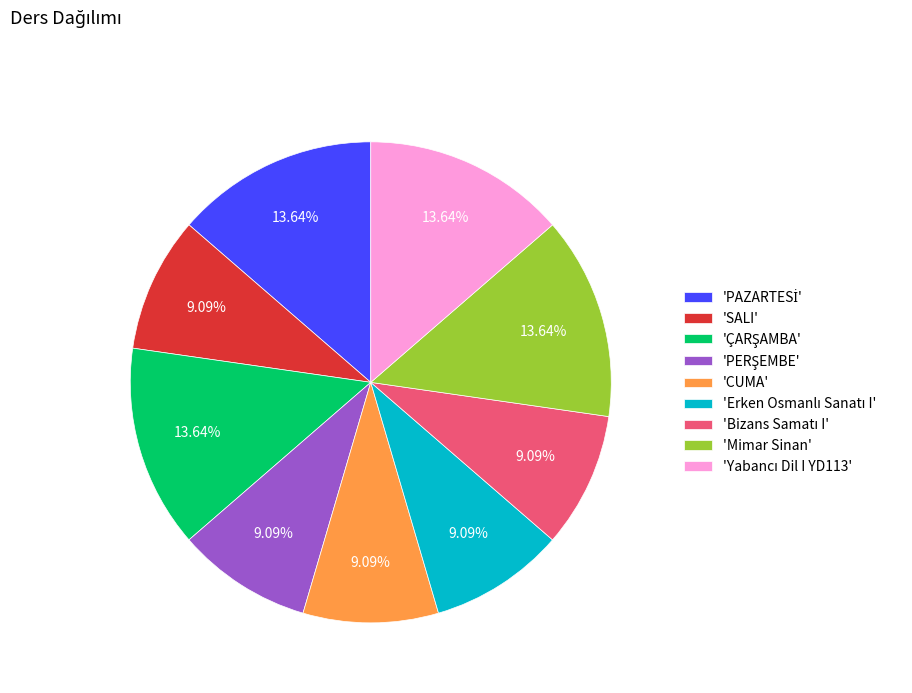

Is 'Mimar Sinan' the majority of the pie?

No